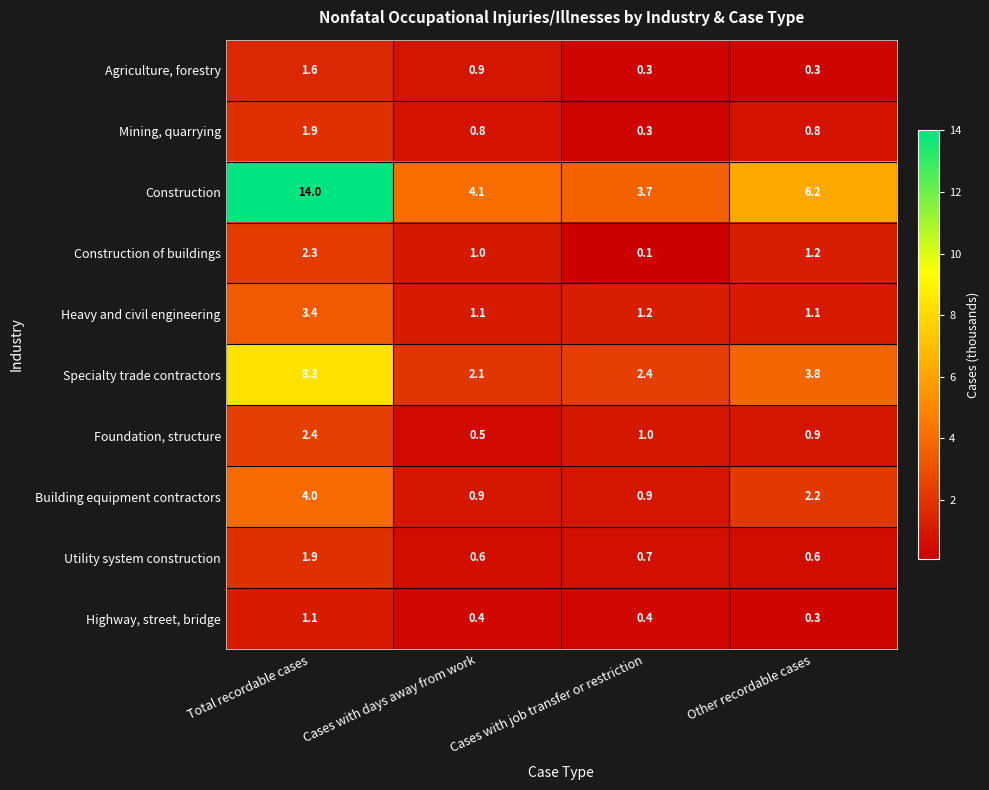

At which category is the sum across all series the highest?

Total recordable cases